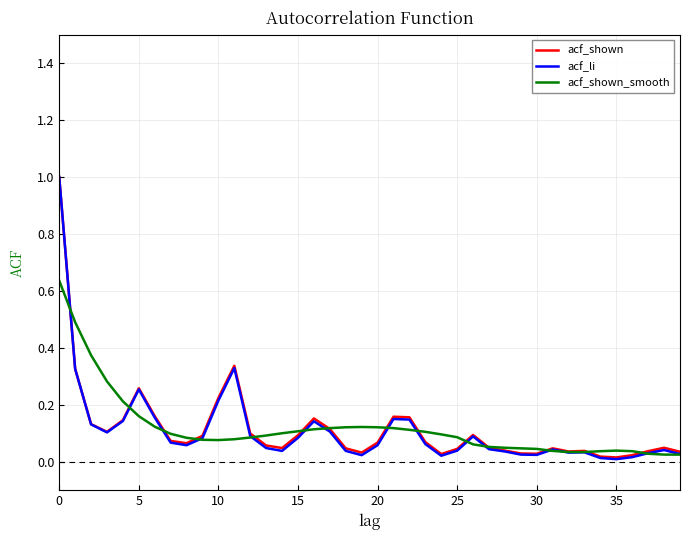

Which series has the widest spread of values?

acf_li